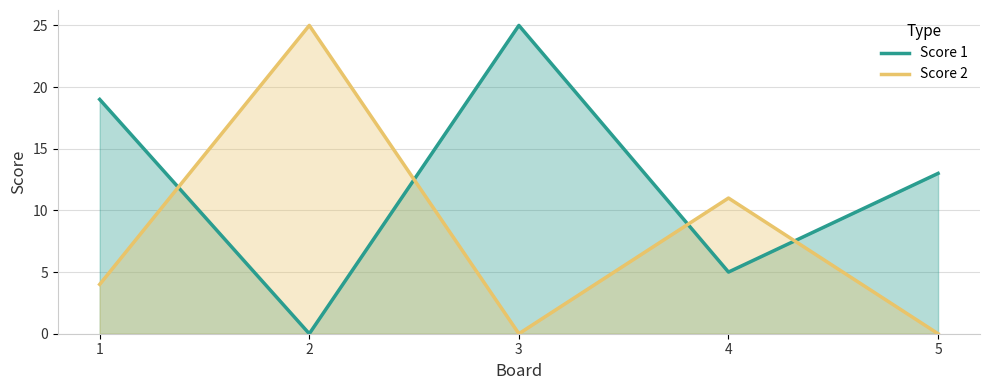

Reading right to left, extract all data points from this chart.

Score 1: 13	5	25	0	19
Score 2: 0	11	0	25	4